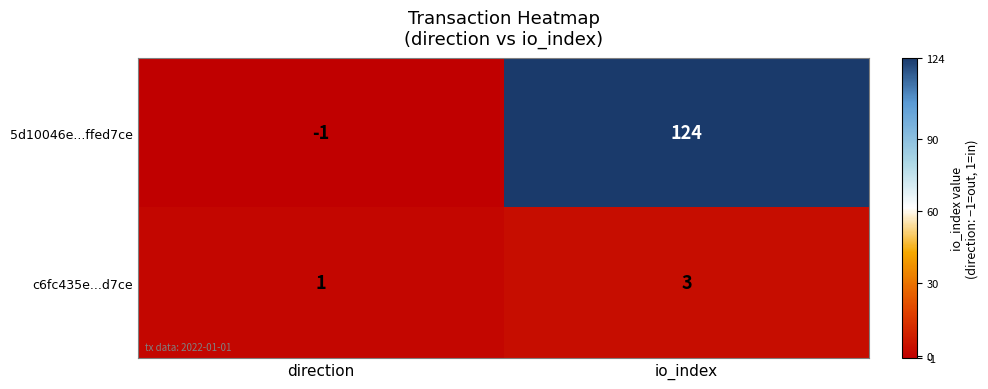

True or false: 5d10046e...ffed7ce has a value of 124 at io_index.

True